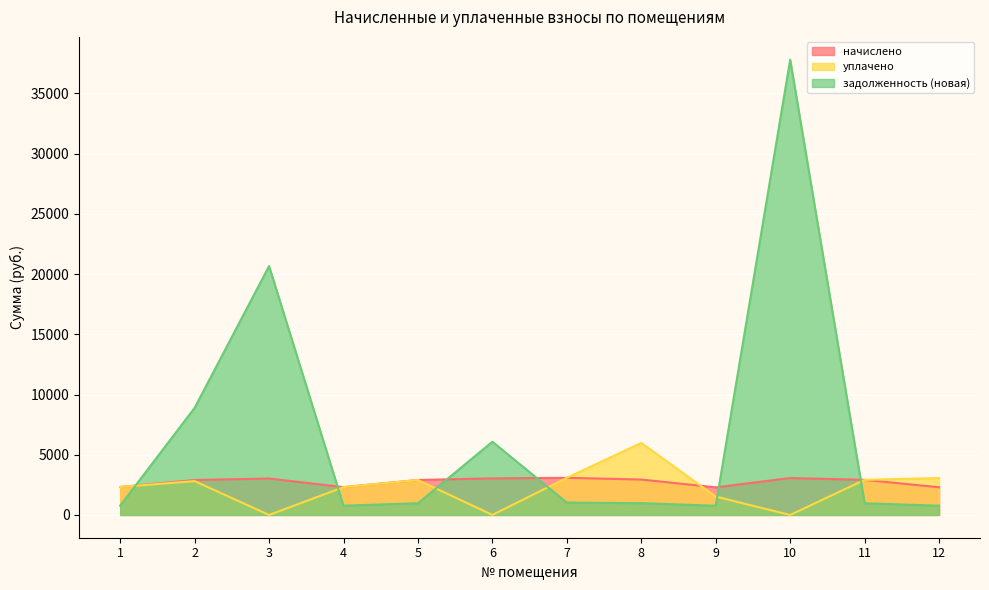

What are all the series names shown in the legend?

начислено, уплачено, задолженность (новая)